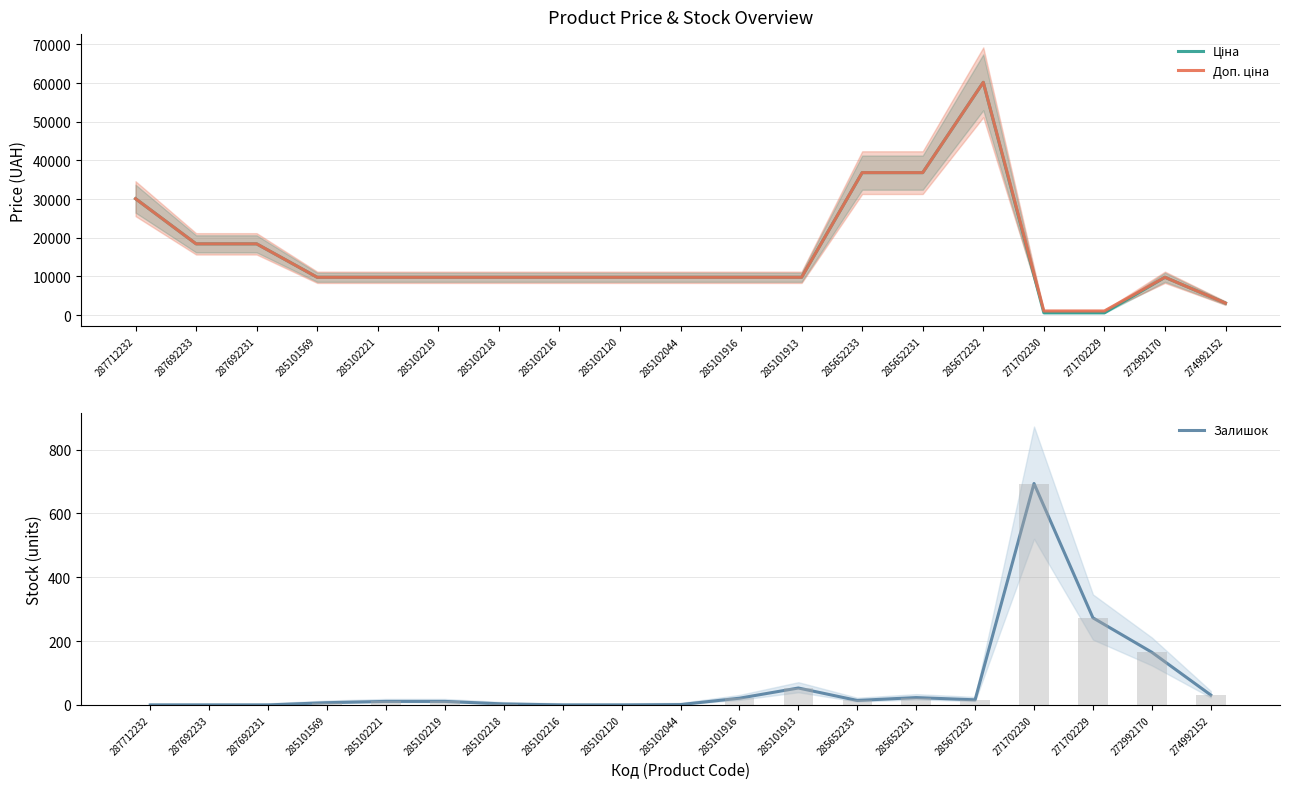

What is the difference between the maximum and minimum values in the Ціна series?

59627.5